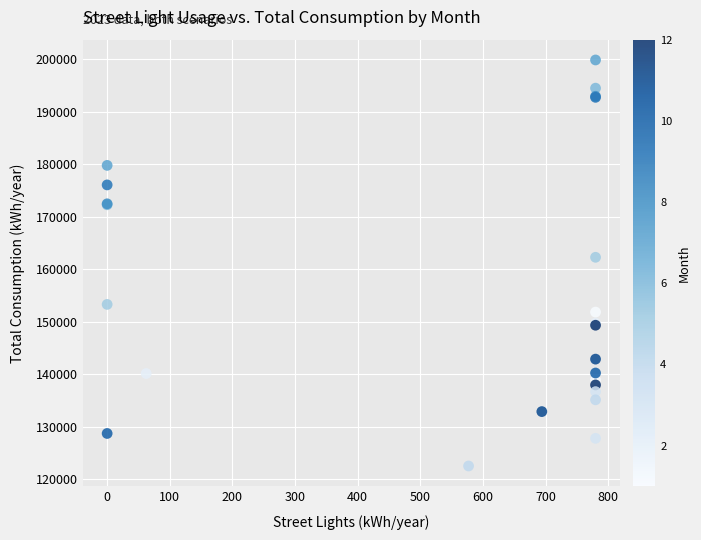

What Y value in the scatter plot is closest to 161170?

162253.6